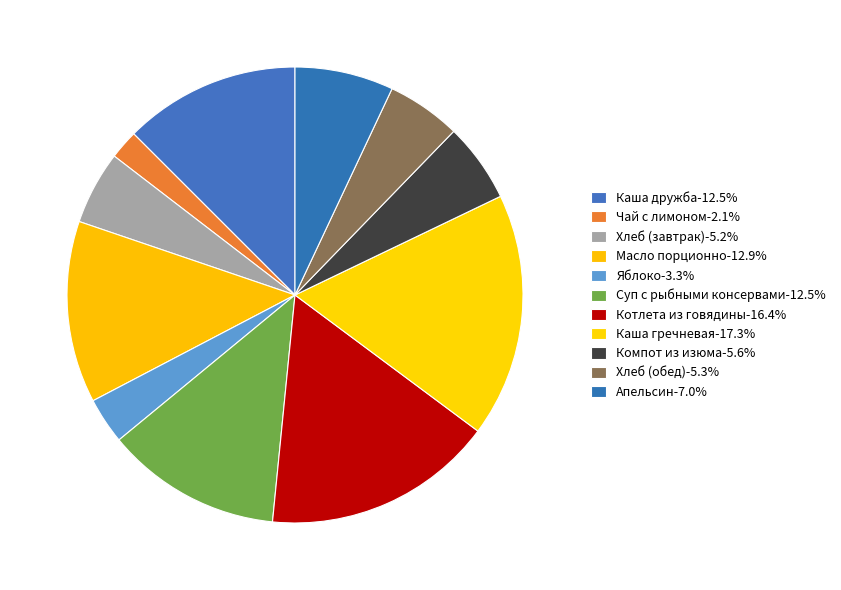

What is the ratio of the value at Каша гречневая to the value at Котлета из говядины?

1.1